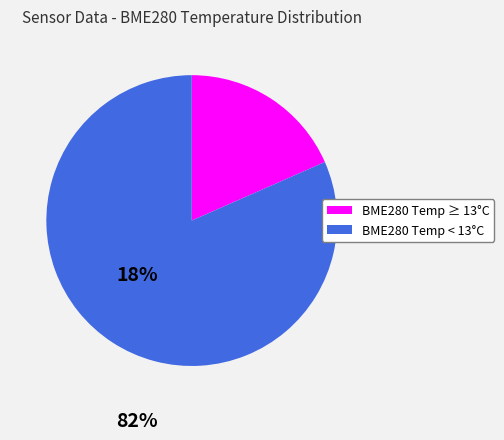

Does any single category account for the majority?

Yes